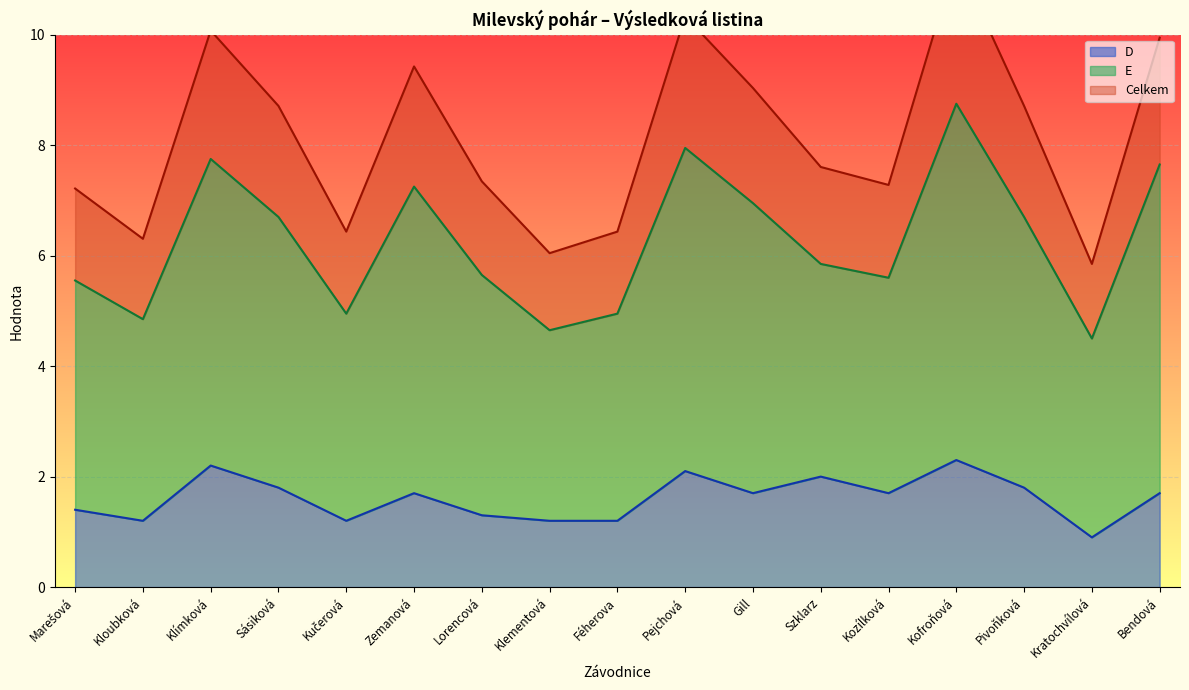

What is the spread (max minus min) of values at Kofroňová?

9.1